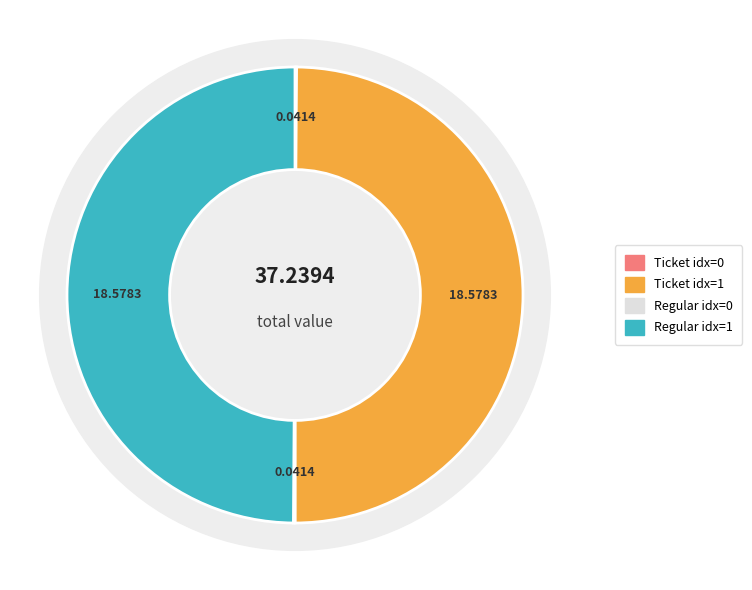

Rank the categories by value from highest to lowest.

Ticket / io_index=1, Regular / io_index=1, Ticket / io_index=0, Regular / io_index=0